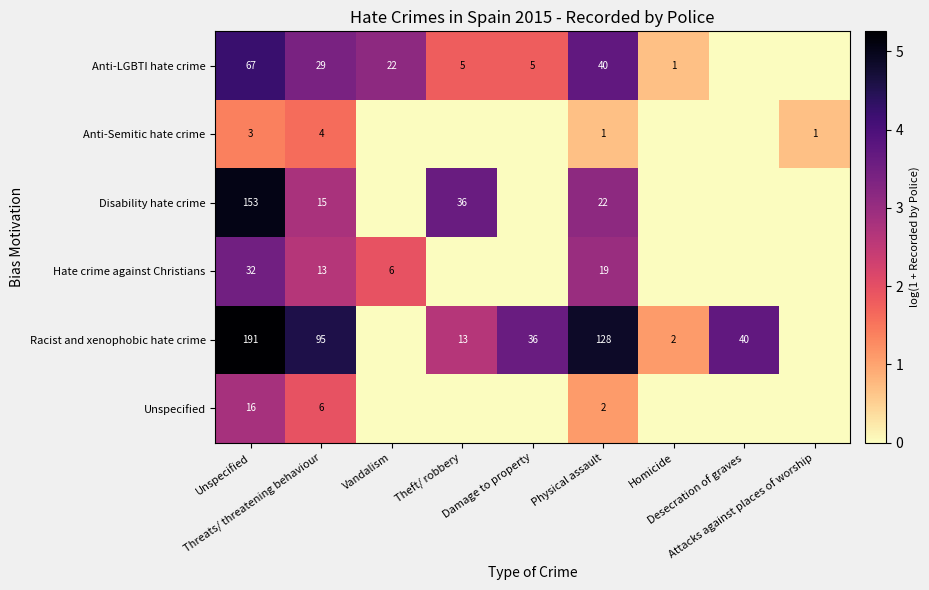

Between Vandalism and Desecration of graves, which series saw the biggest shift?

Racist and xenophobic hate crime